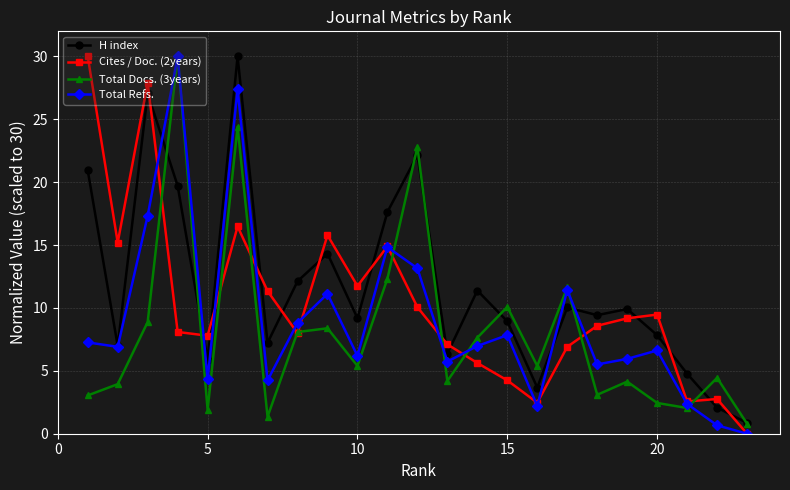

At how many categories does at least one series exceed 3?

22